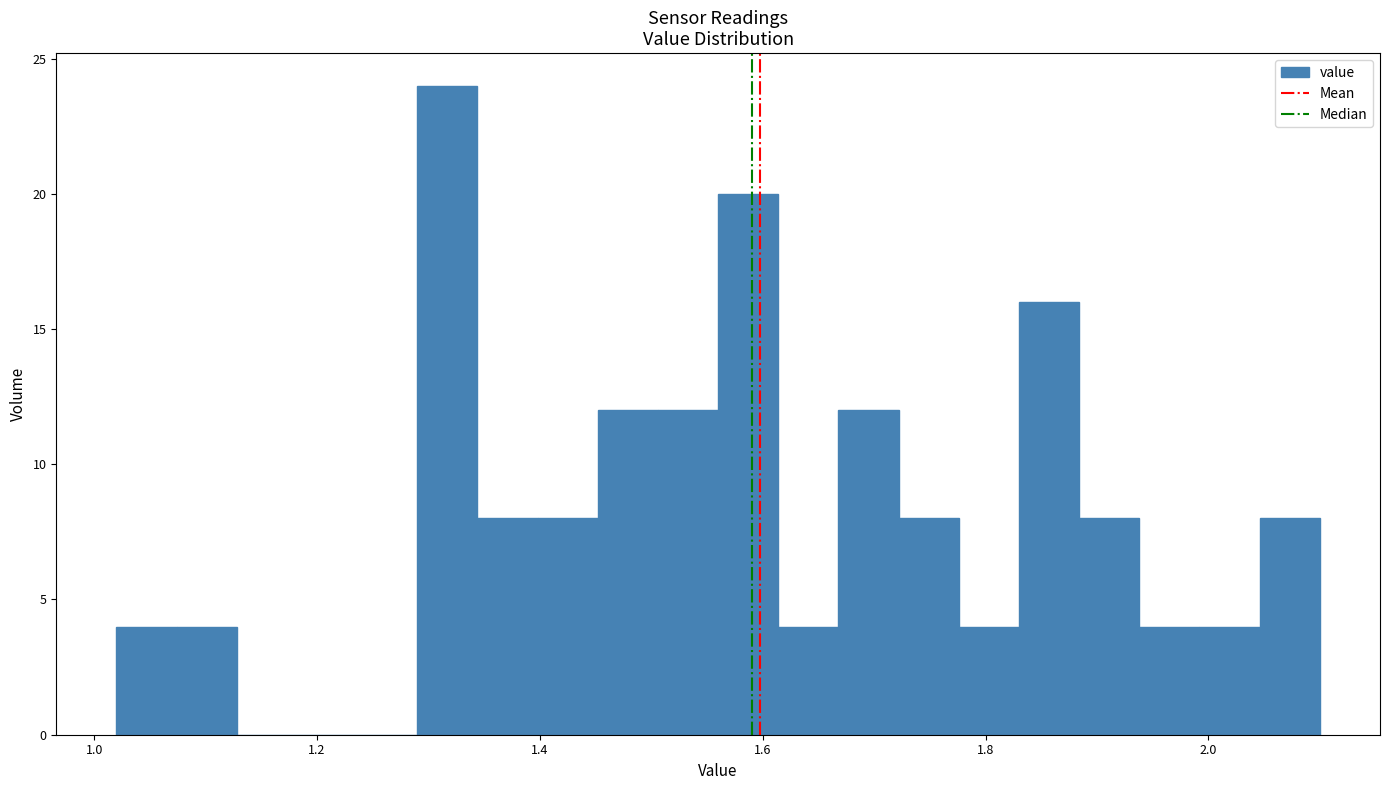

Read against the x-axis, roughly where is the centre of the tallest bar?

1.32